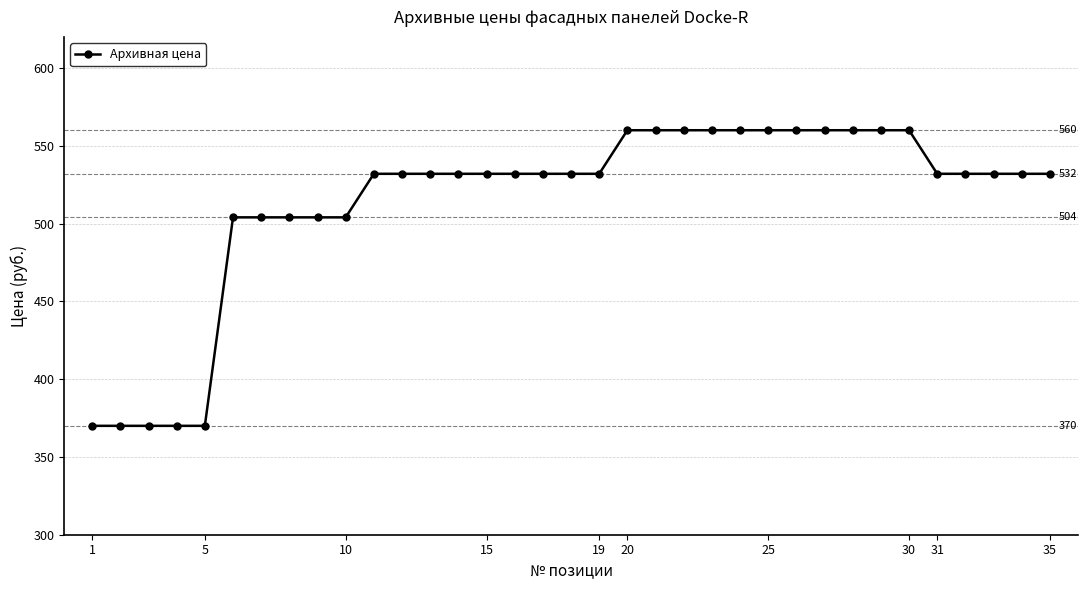

What is the difference between the maximum and second lowest values?

190